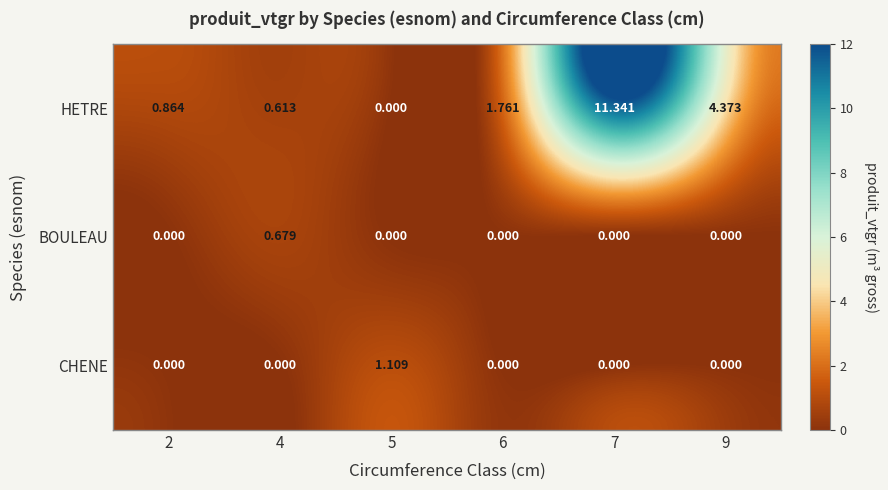

Count the number of data series in this chart.

3